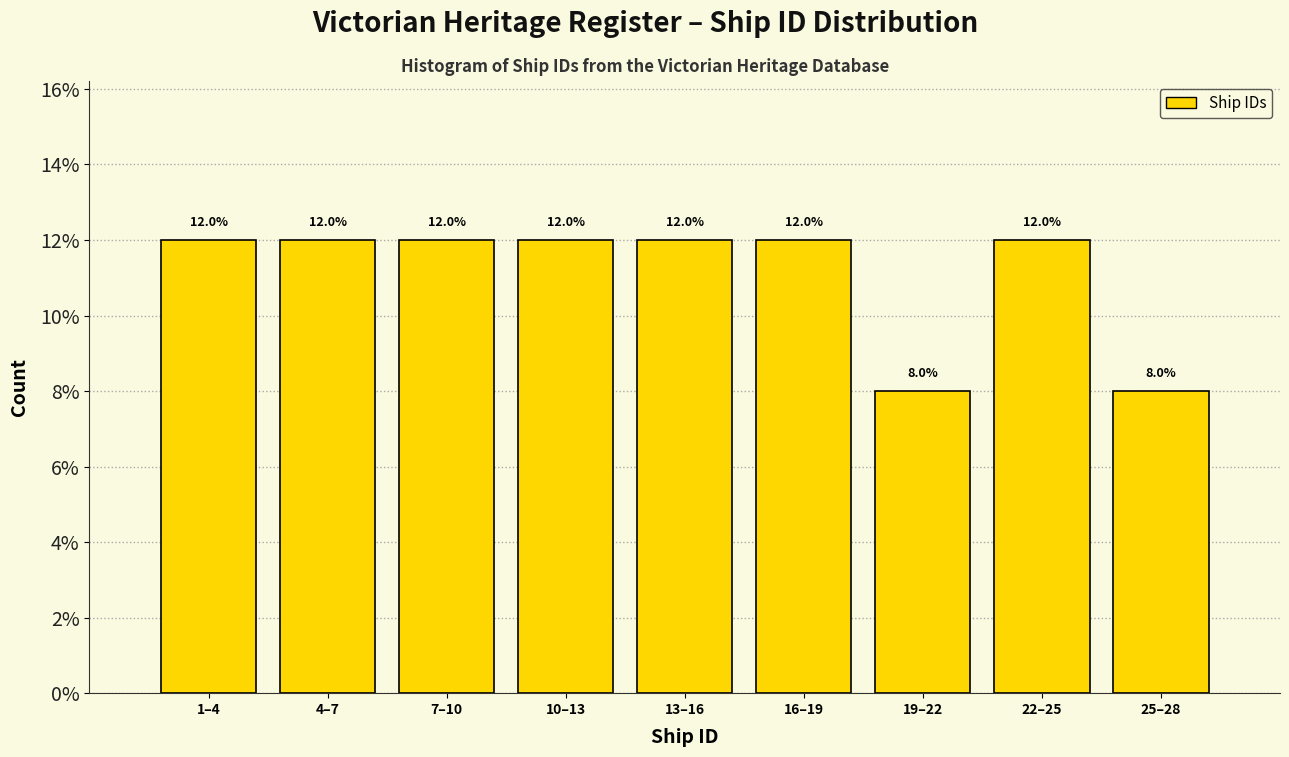

Reading left to right, list all the values displayed in this chart.

12	12	12	12	12	12	8	12	8